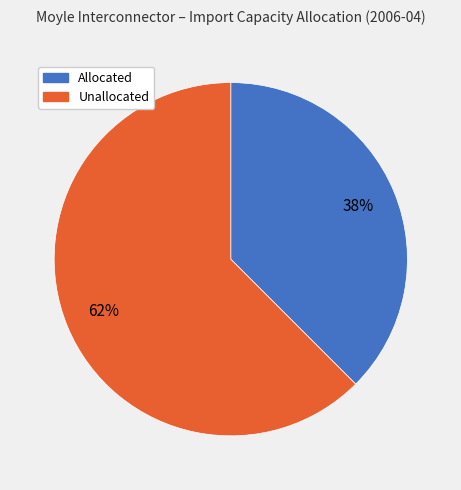

Rank the categories by value from highest to lowest.

Unallocated, Allocated